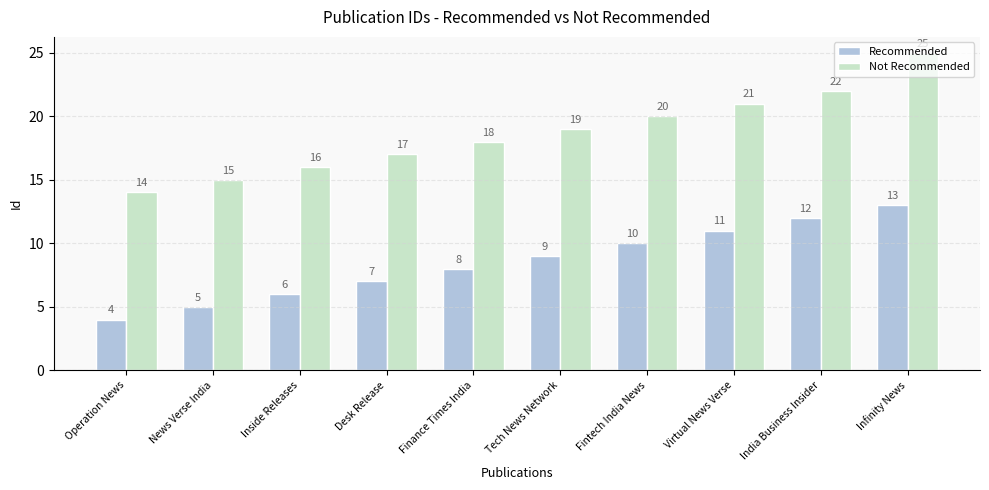

Where is Recommended nearest to the value 8?

Finance Times India